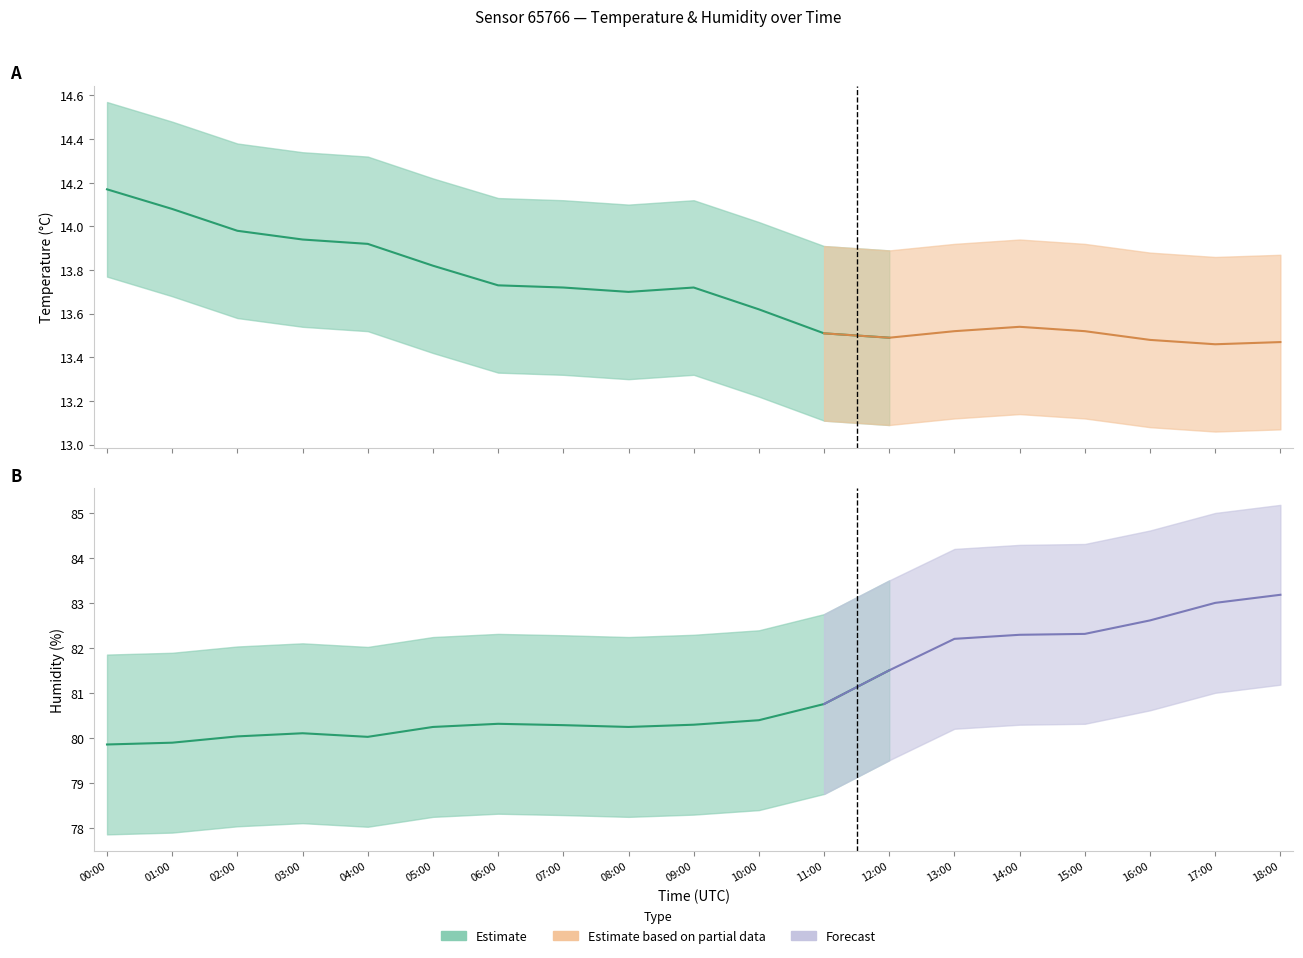

What is the sum of the humidity values at 18:00 and 08:00?

163.4